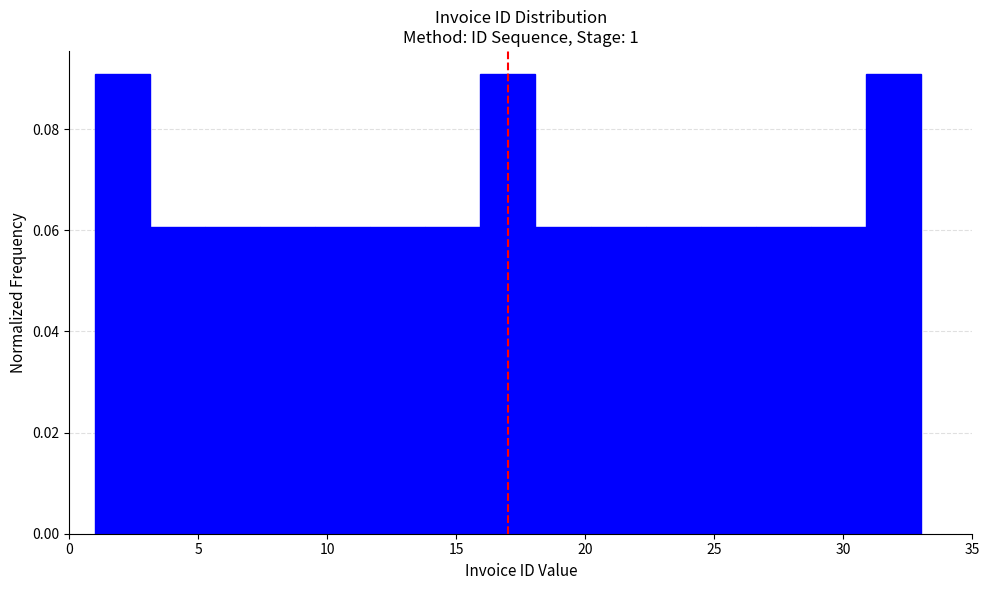

What is the height of the bar covering 20.0 to 22.5 on the x-axis? Neither the bar edges nor the heights are printed on the chart, so give them approximately, as read against the axes.

0.06